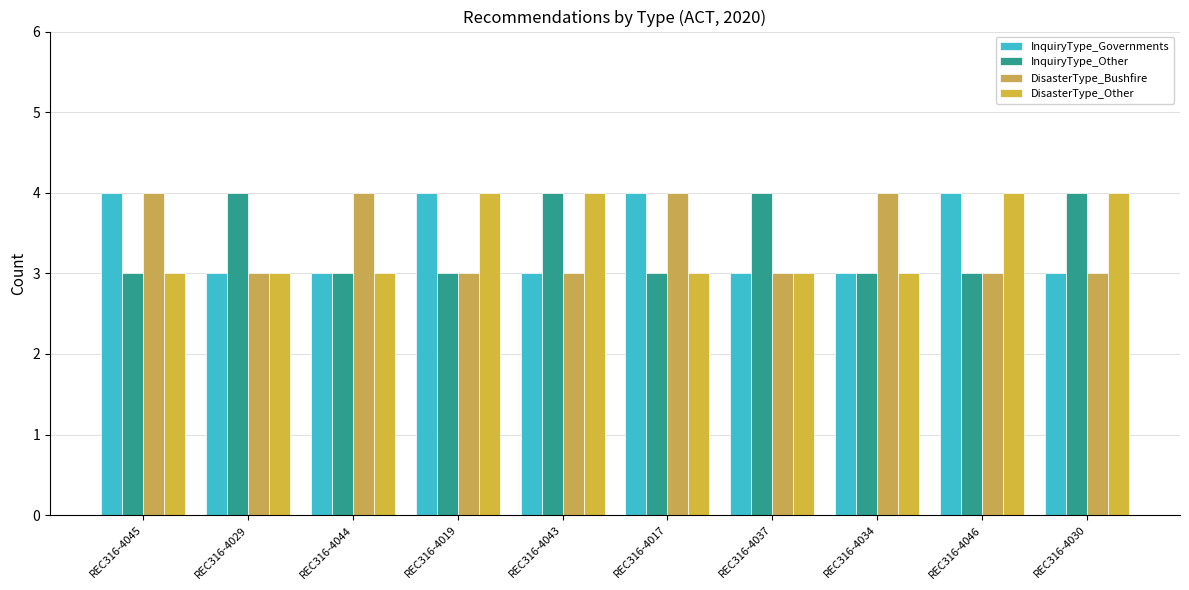

Between REC316-4044 and REC316-4017, which is larger?

REC316-4017